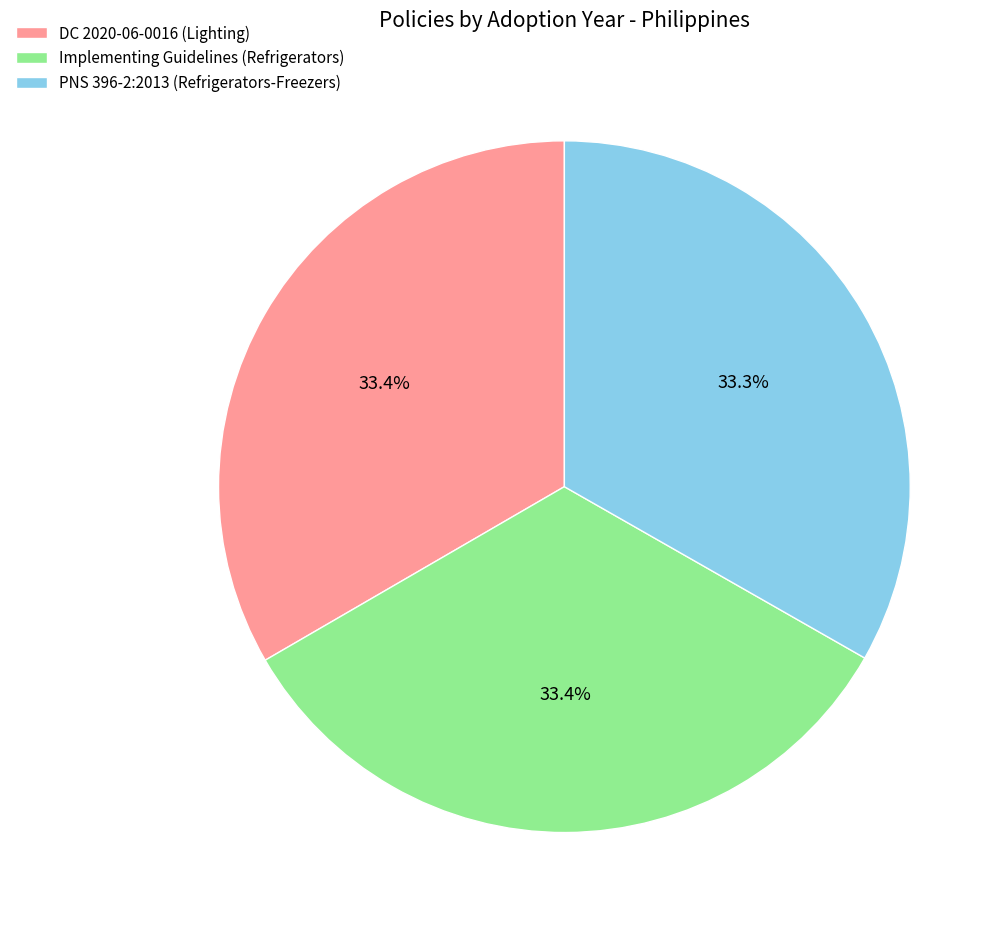

What portion of the pie excludes DC 2020-06-0016 (Lighting)?

66.6%